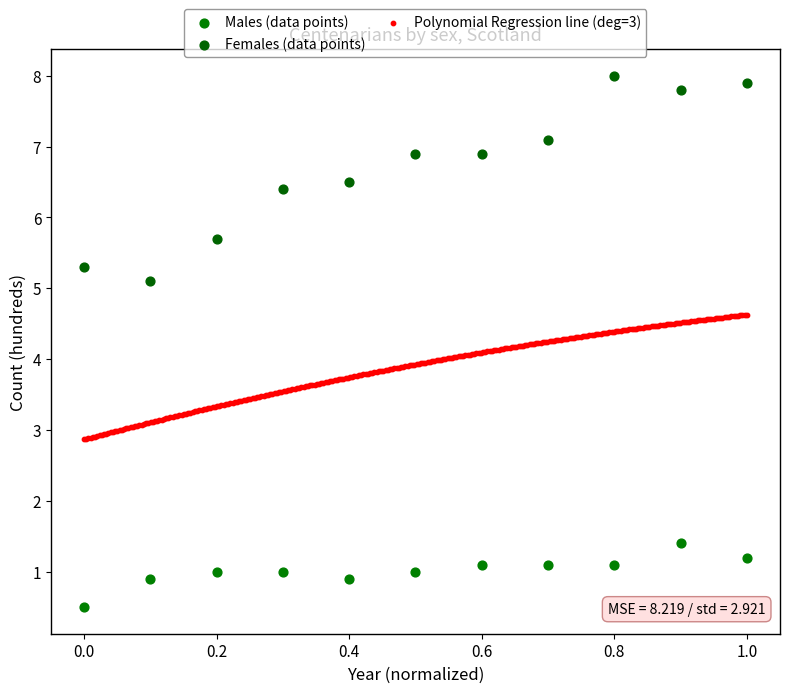

Which series has the widest spread of Y values?

Females (data points)